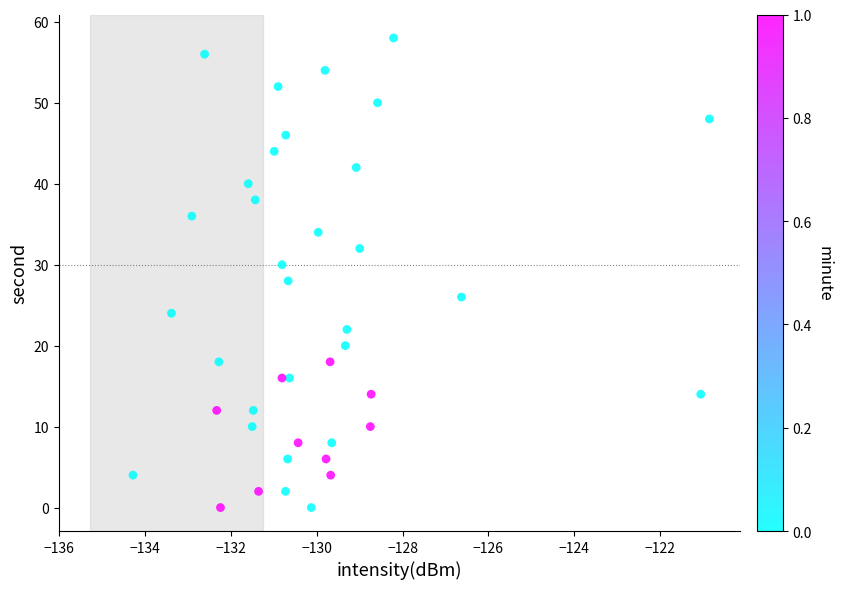

What is the range of Y values (max minus min)?

58